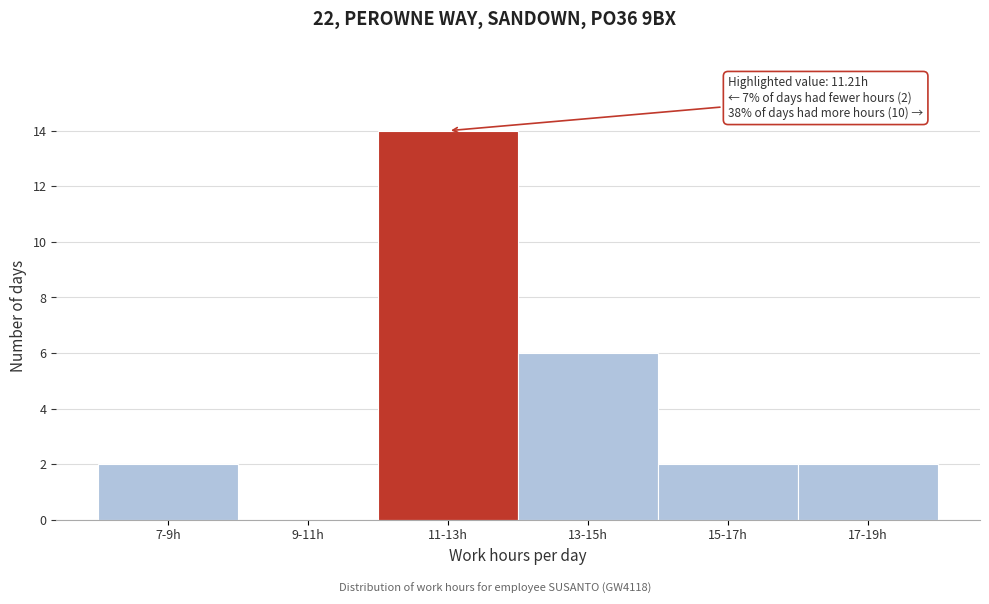

Reading left to right, extract all data points from this chart.

7-9h=2	9-11h=0	11-13h=14	13-15h=6	15-17h=2	17-19h=2